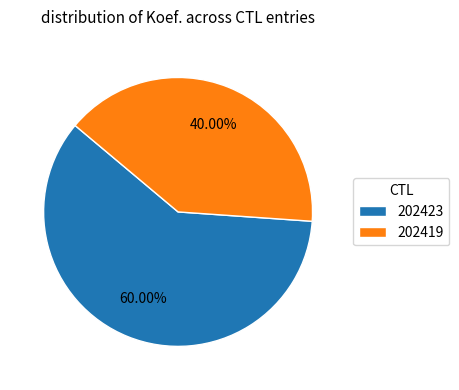

Does 202423 represent more than half of the total?

Yes